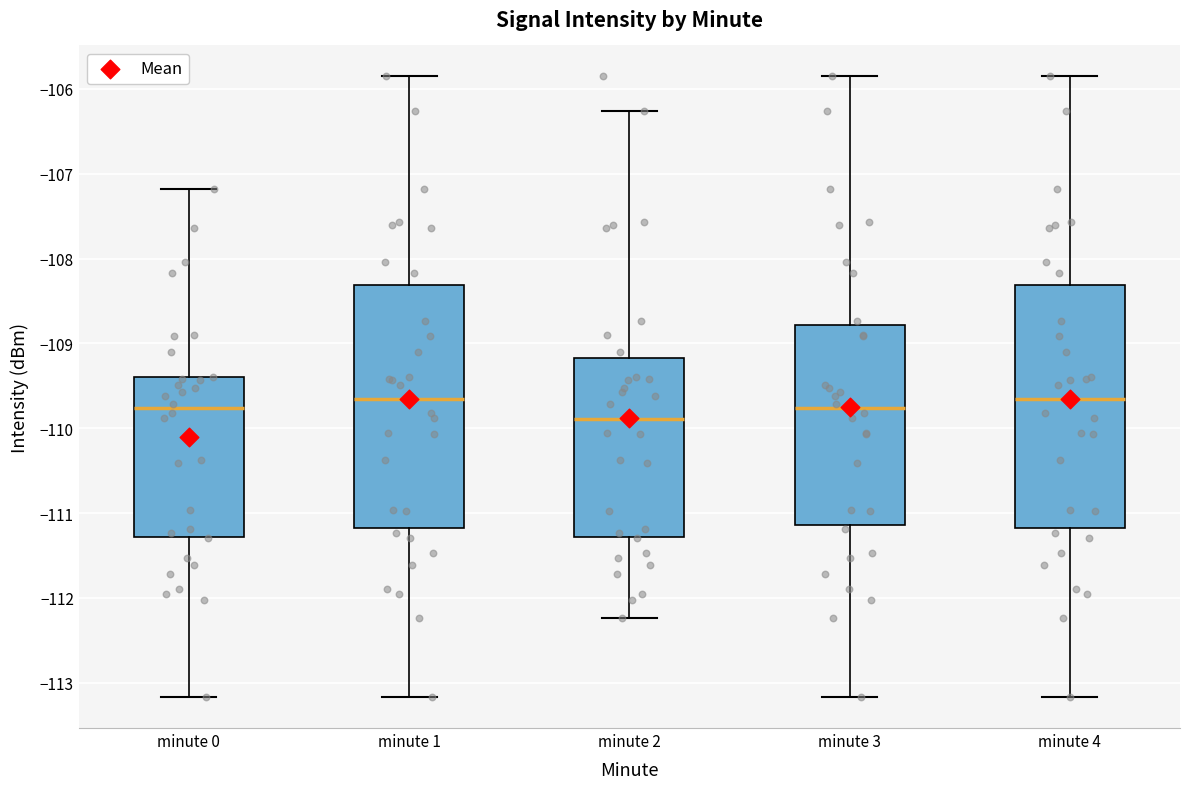

Where does the median line of the box for minute 0 sit on the y-axis? The values are not printed on the chart, so give them approximately, as read against the axis.

-109.8